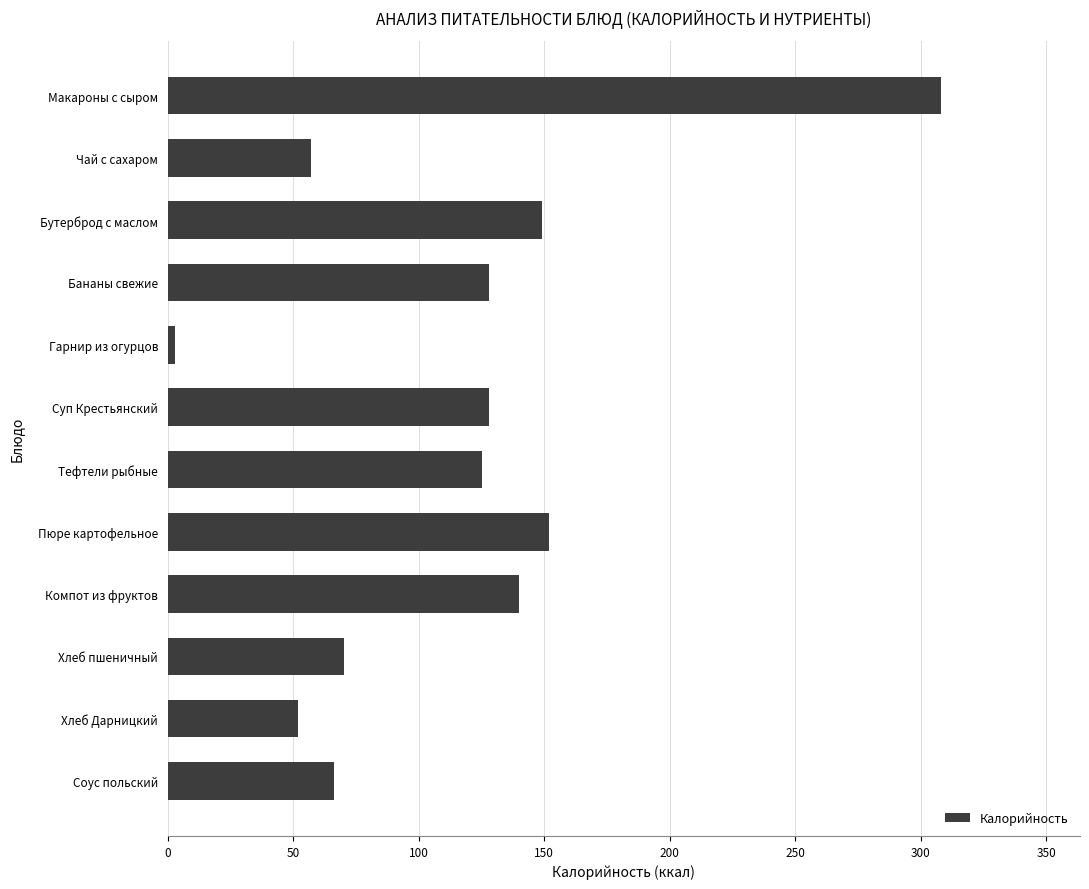

What is the sum of all values?

1378